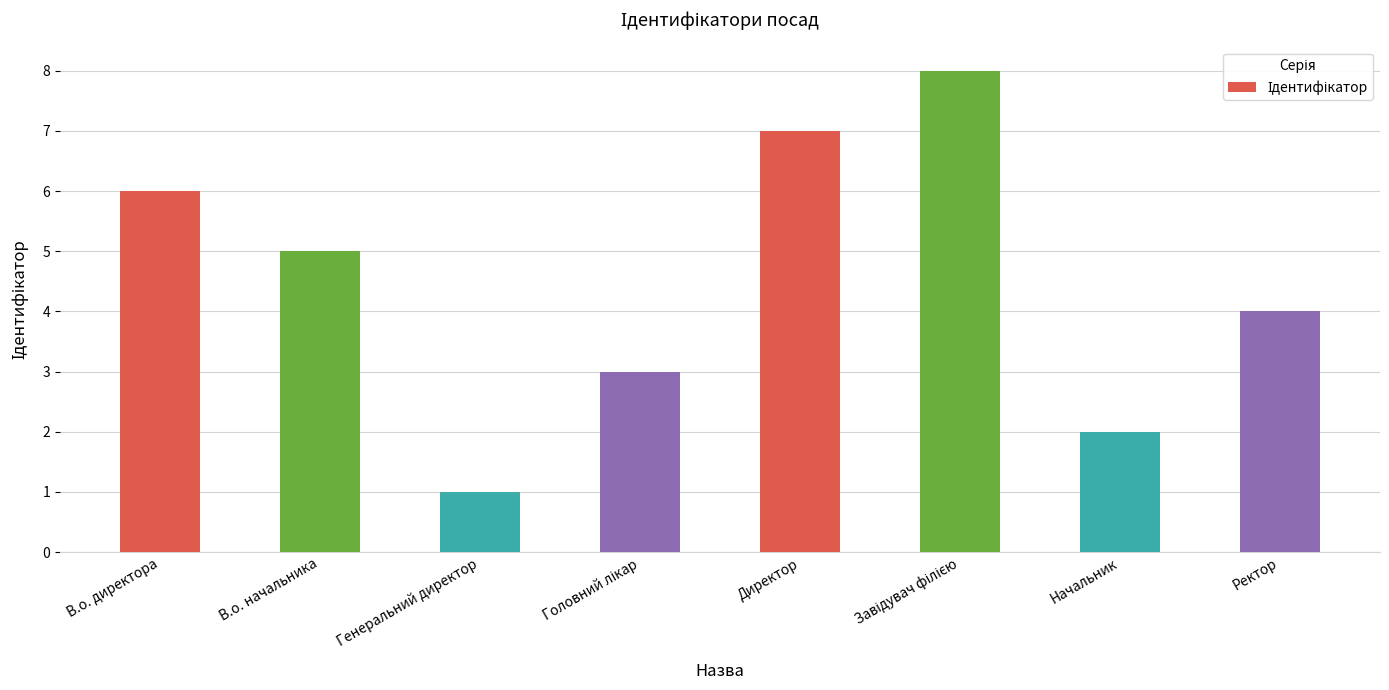

Reading left to right, list all the values displayed in this chart.

6	5	1	3	7	8	2	4